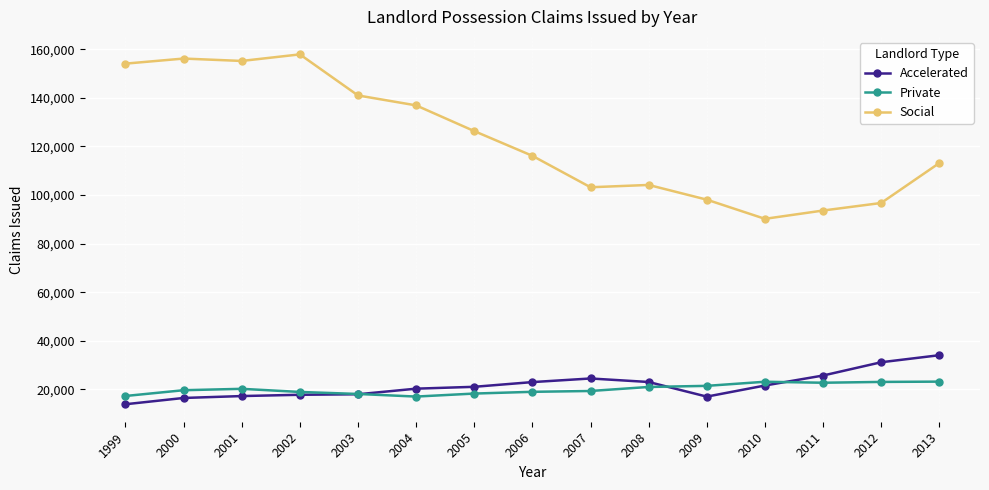

What is the maximum value for Social?

157913